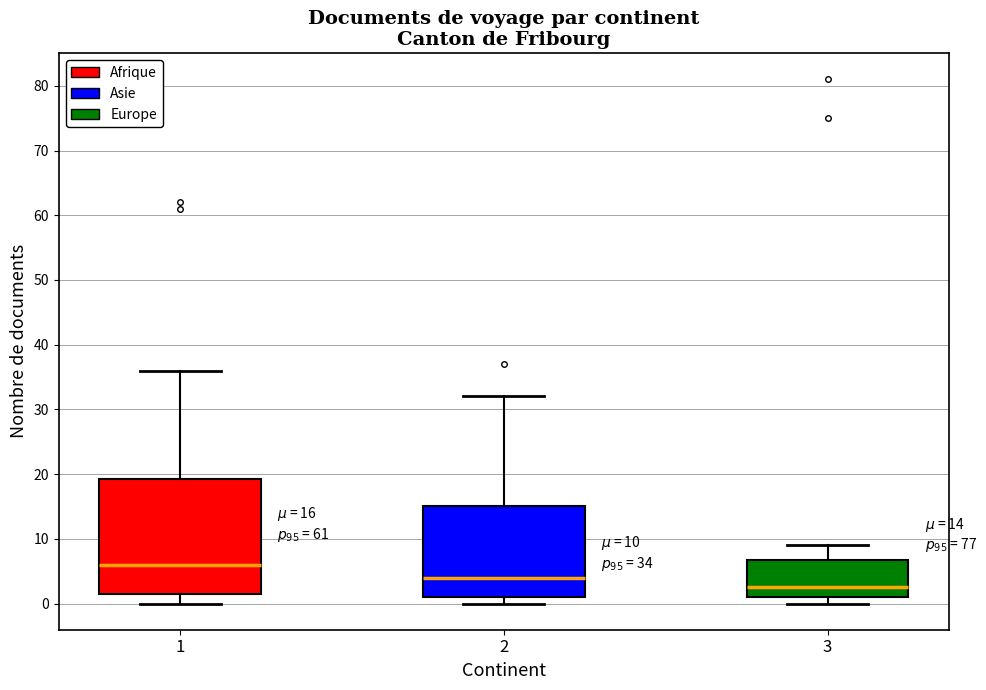

Which box has the highest median line?

1